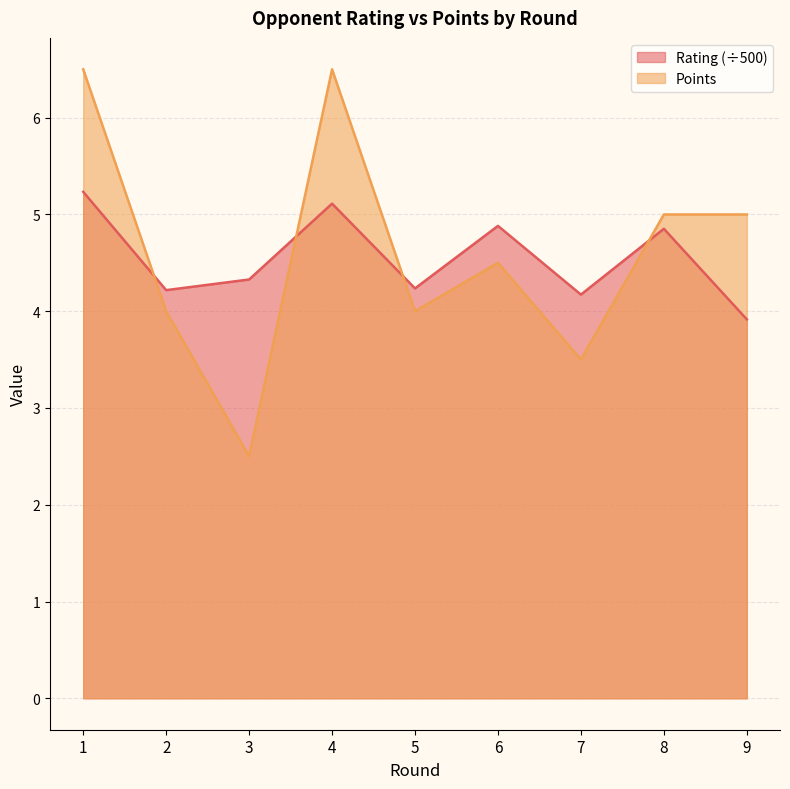

What is the difference between the highest and lowest values at 7?

0.7